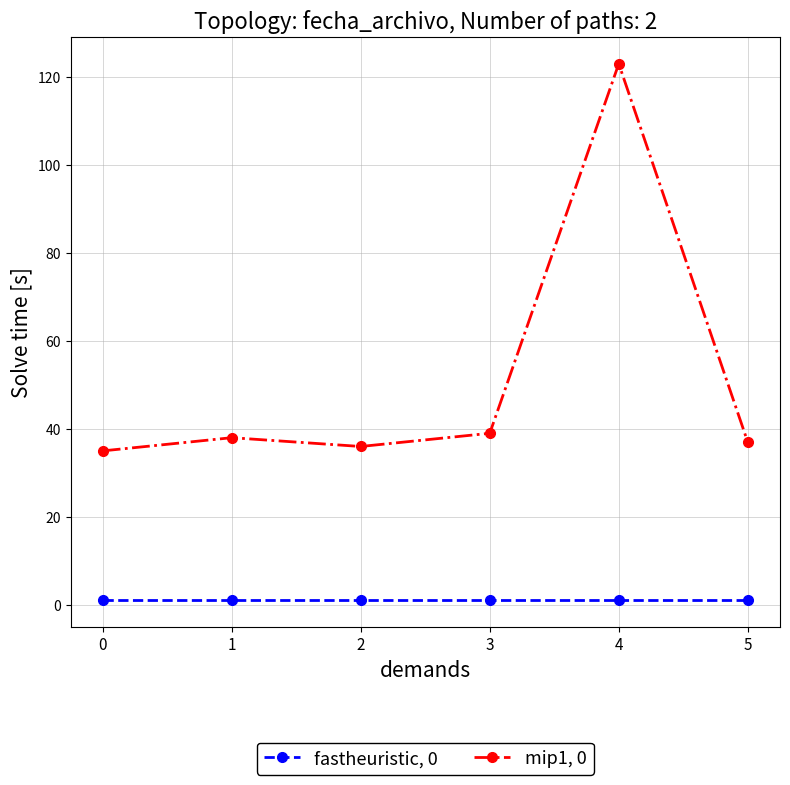

What is the greatest value displayed?

123